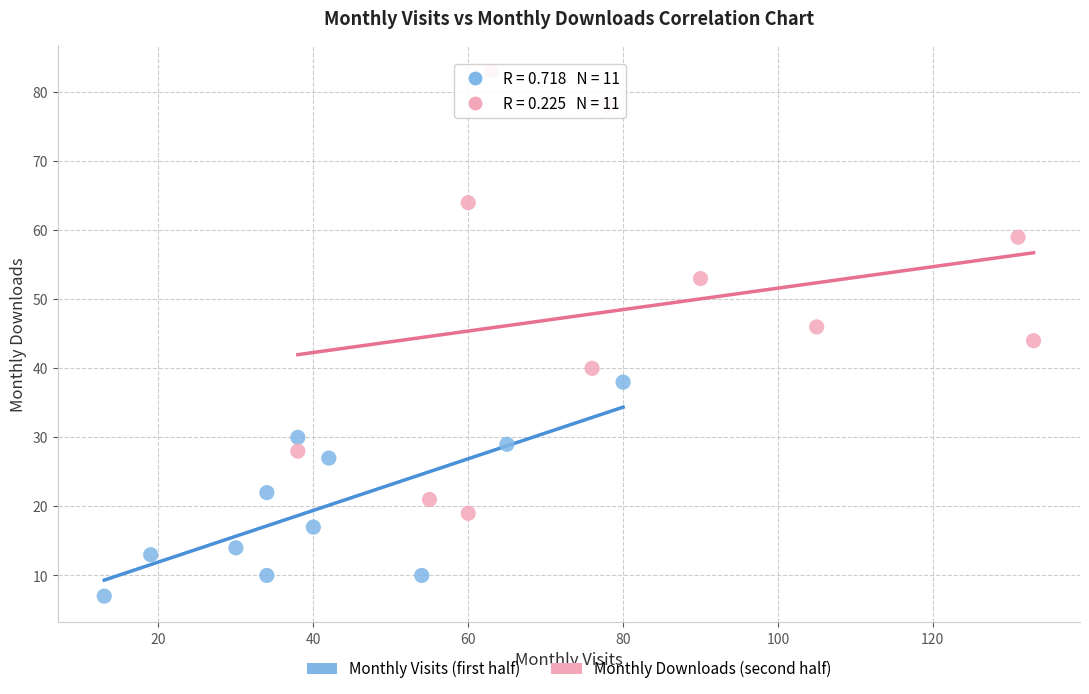

Which series contains the lowest Y value?

Monthly Visits (first half)